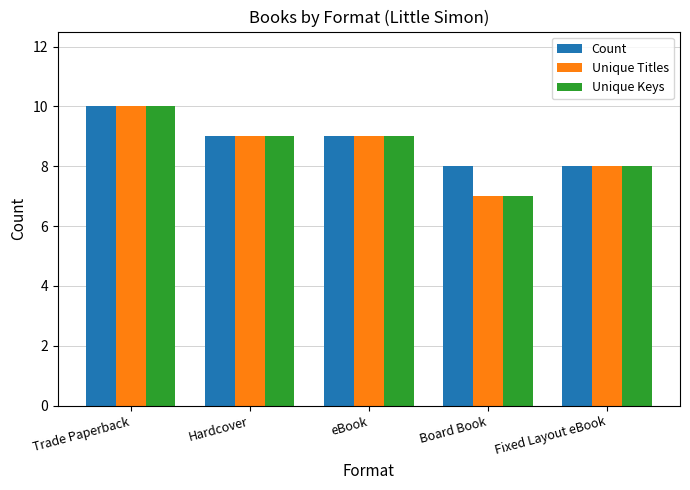

What is the minimum value shown in the chart?

7